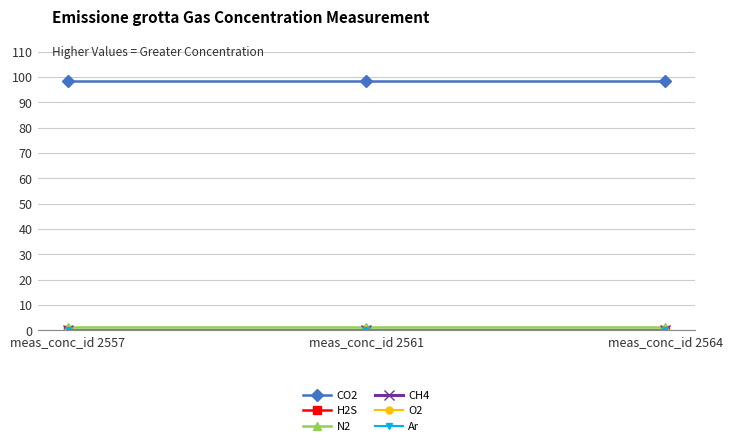

Is it true that N2 equals 1.5 at meas_conc_id 2561?

True